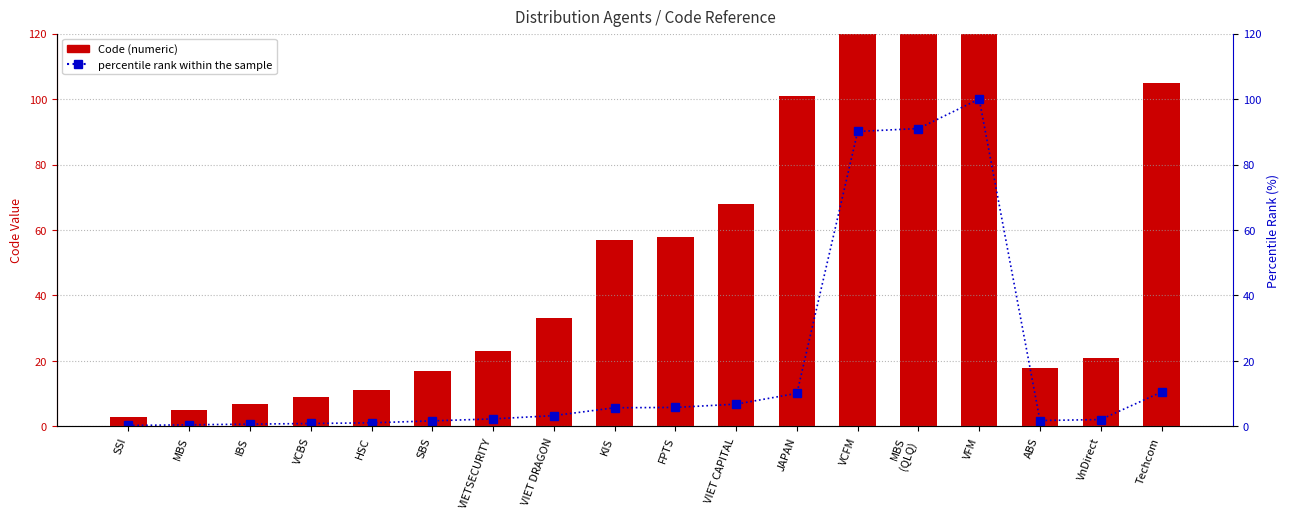

Rank the categories by Code (numeric) value from highest to lowest.

VFM, MBS
(QLQ), VCFM, Techcom, JAPAN, VIET CAPITAL, FPTS, KIS, VIET DRAGON, VIETSECURITY, VnDirect, ABS, SBS, HSC, VCBS, IBS, MBS, SSI